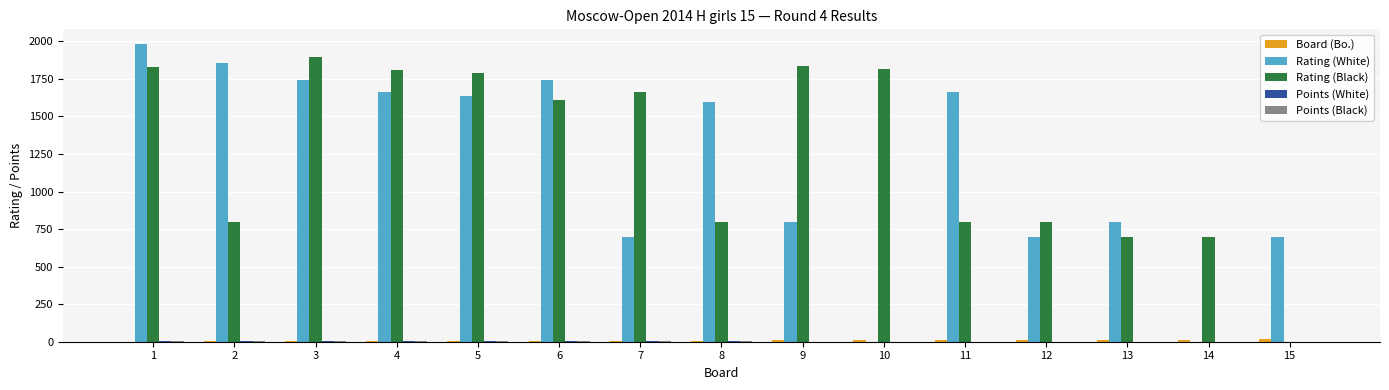

What is the sum of all Rating (Black) values?

18848.0